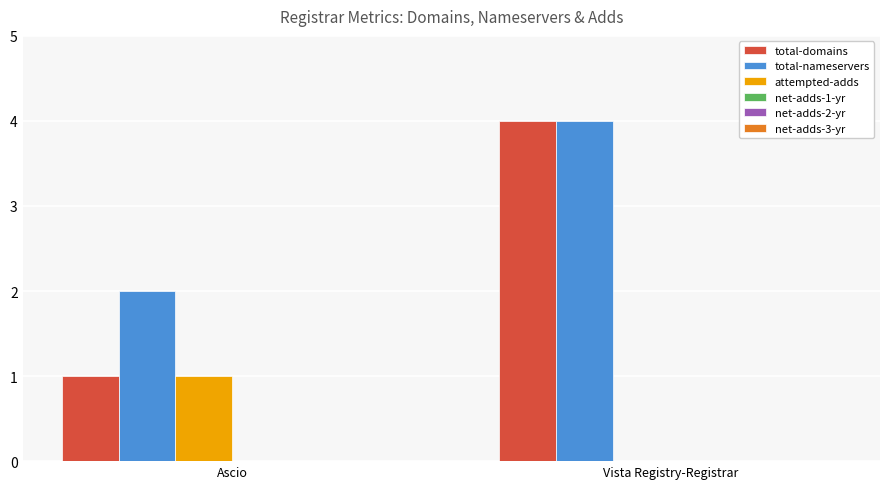

What is the total value across all series at Vista Registry-Registrar?

8